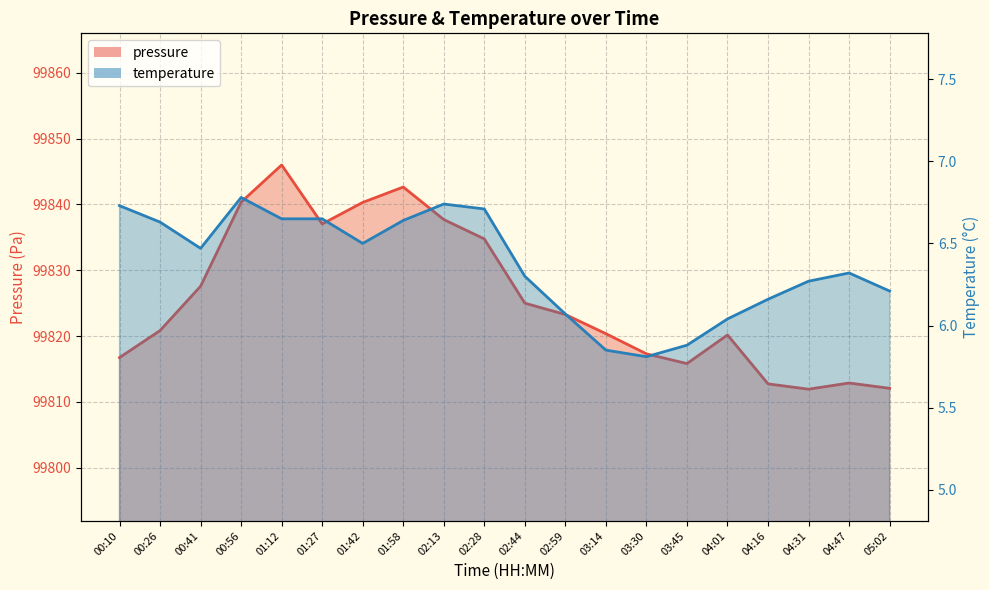

Which series has the largest total across all categories?

pressure